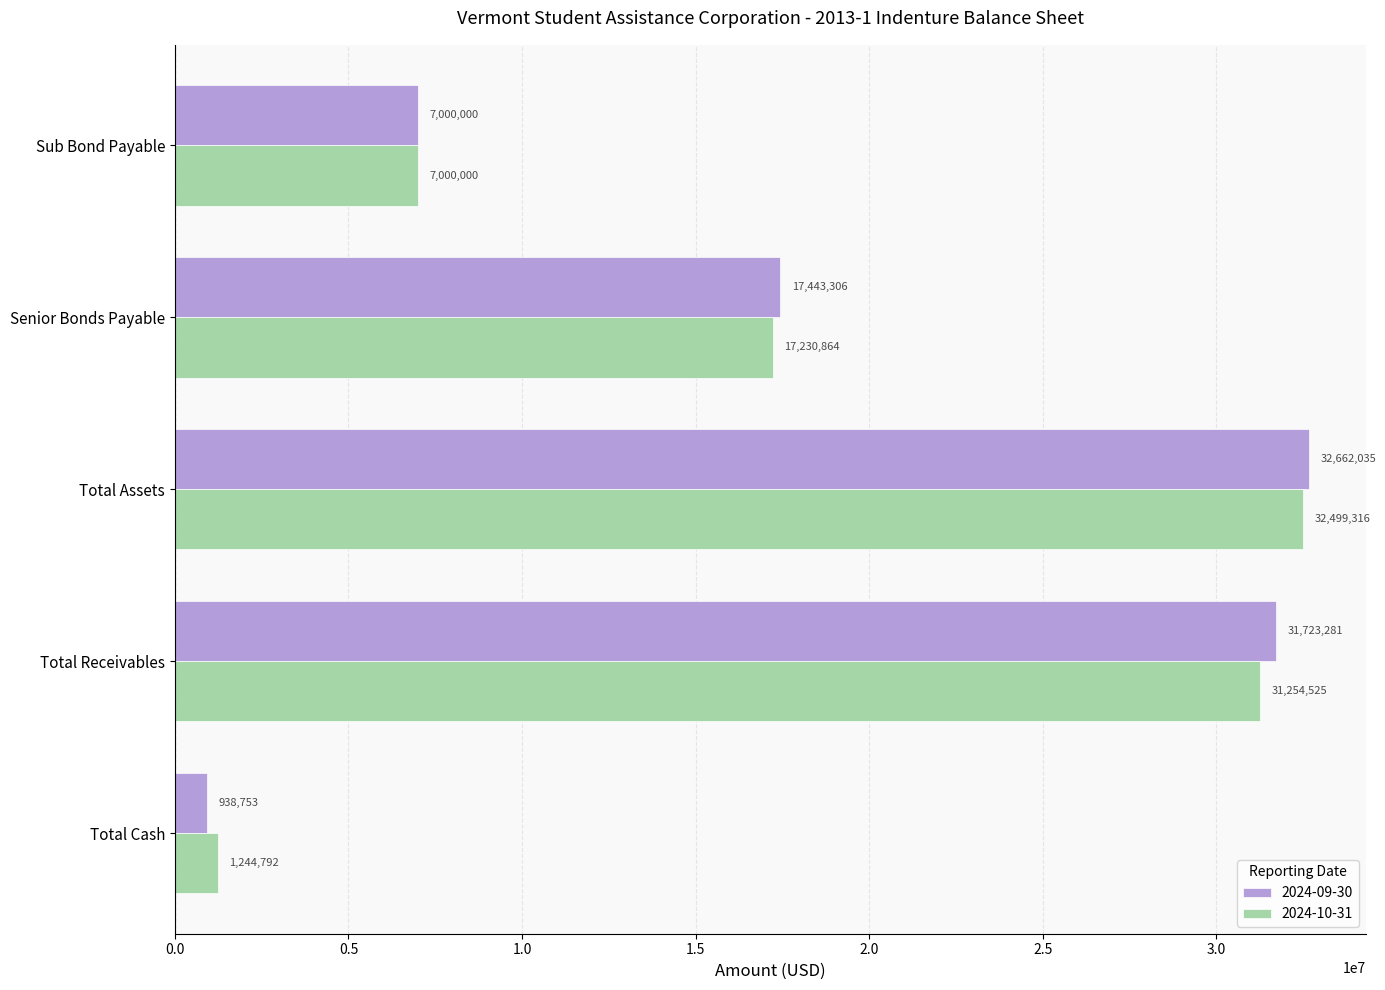

How many values in the 2024-09-30 series exceed 17443305?

3